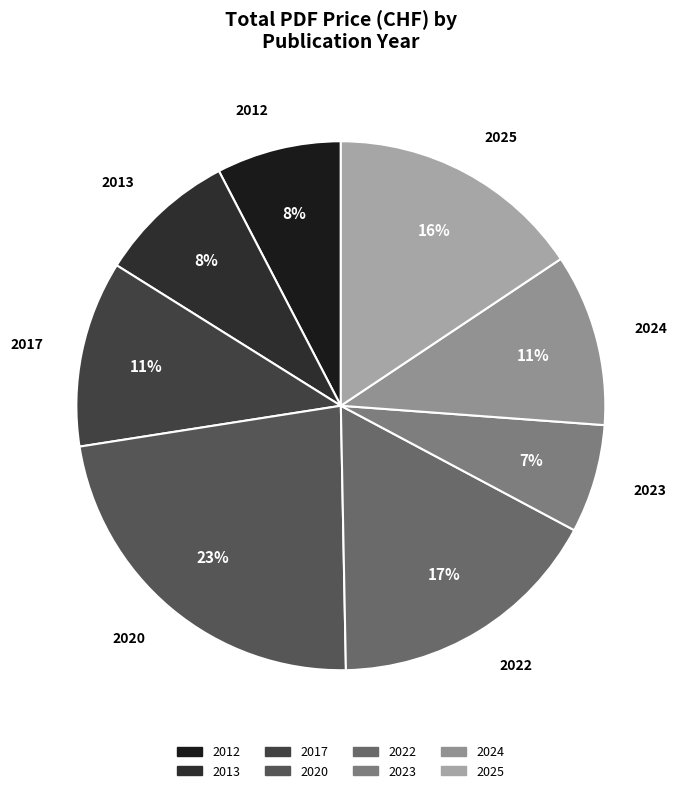

The 2013 slice represents 1% of the pie. True or false?

False